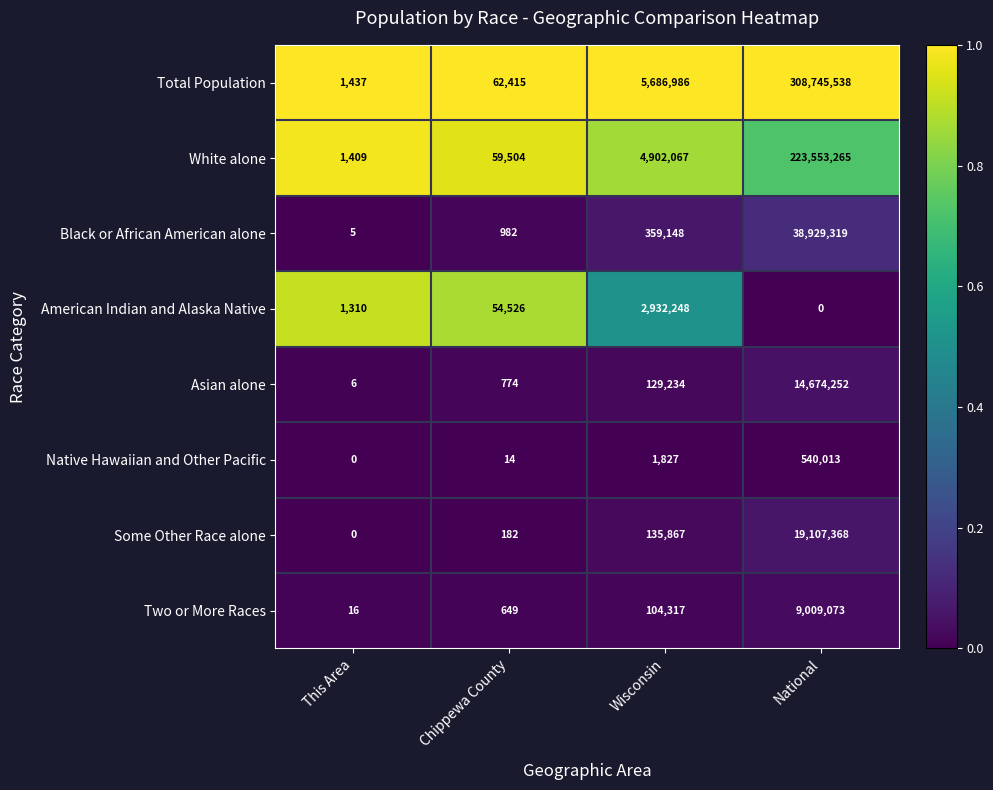

The value of Some Other Race alone at Wisconsin is 39498. True or false?

False